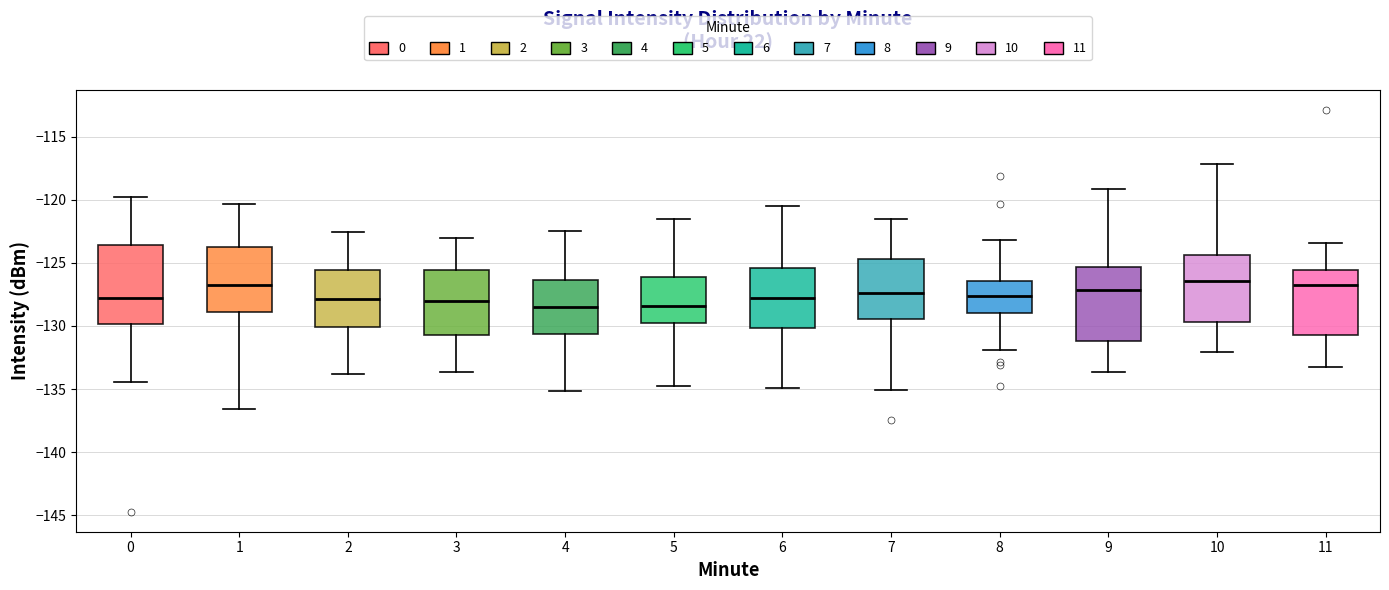

Reading left to right, read every box against the y-axis: the position of its median line, the range the box covers, and the ends of its whiskers. The values are not printed on the chart, so give them approximately, as read against the axis.

0: median -128.0, box -130.0 to -123.5, whiskers -134.5 to -120.0
1: median -127.0, box -129.0 to -123.5, whiskers -136.5 to -120.5
2: median -128.0, box -130.0 to -125.5, whiskers -134.0 to -122.5
3: median -128.0, box -130.5 to -125.5, whiskers -133.5 to -123.0
4: median -128.5, box -130.5 to -126.5, whiskers -135.0 to -122.5
5: median -128.5, box -129.5 to -126.0, whiskers -135.0 to -121.5
6: median -127.5, box -130.0 to -125.5, whiskers -135.0 to -120.5
7: median -127.5, box -129.5 to -124.5, whiskers -135.0 to -121.5
8: median -127.5, box -129.0 to -126.5, whiskers -132.0 to -123.0
9: median -127.0, box -131.0 to -125.5, whiskers -133.5 to -119.0
10: median -126.5, box -129.5 to -124.5, whiskers -132.0 to -117.0
11: median -127.0, box -130.5 to -125.5, whiskers -133.5 to -123.5